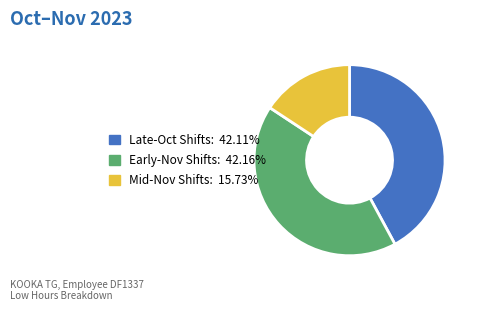

Is there any slice that represents more than half of the pie?

No